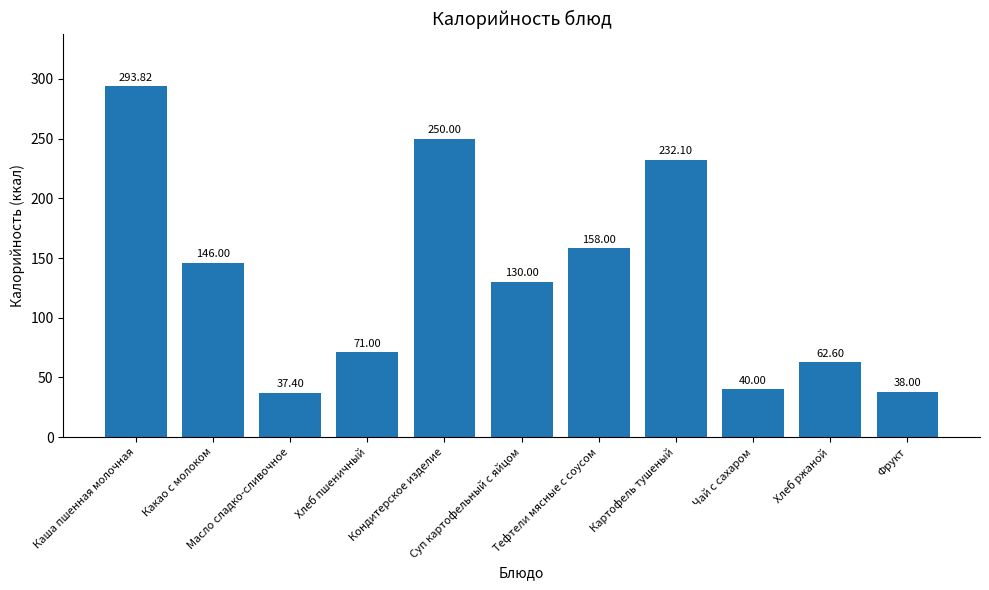

What is the average value?

132.6